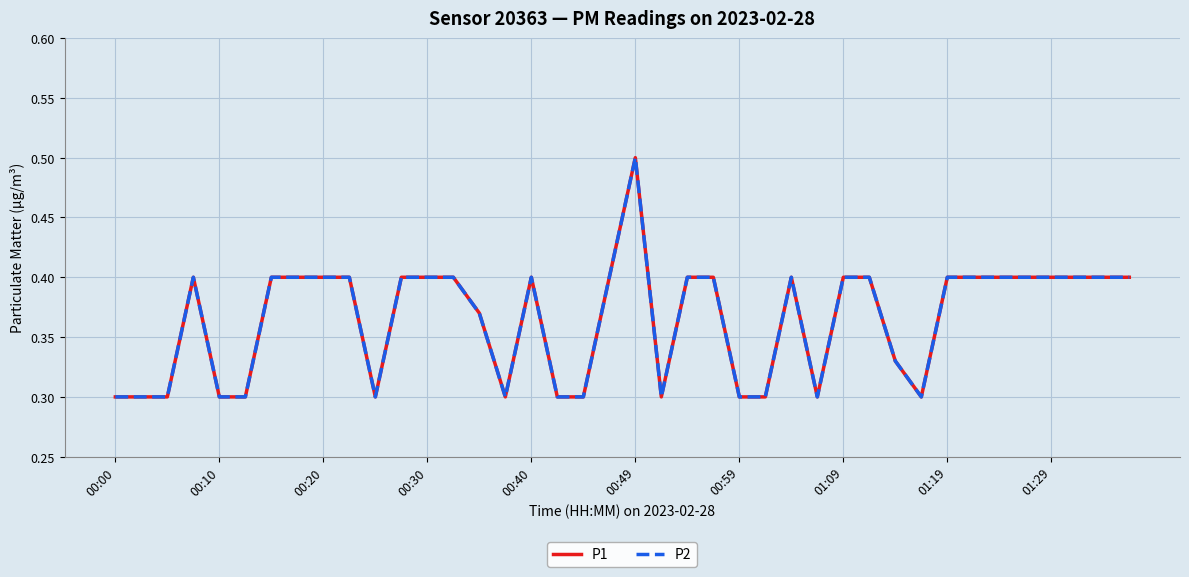

At which category is the sum across all series the highest?

00:49